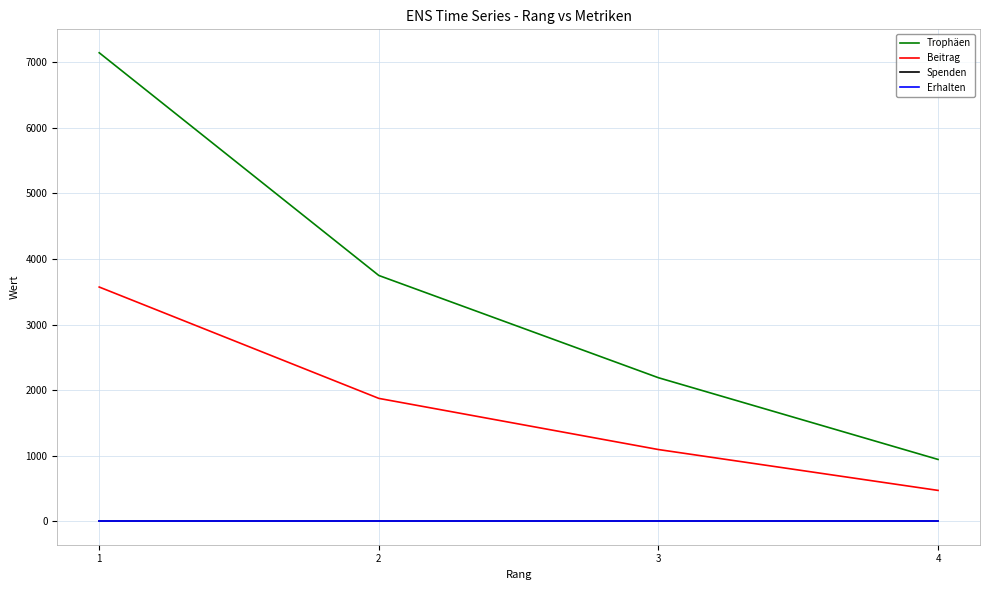

Does the chart have visible grid lines?

Yes